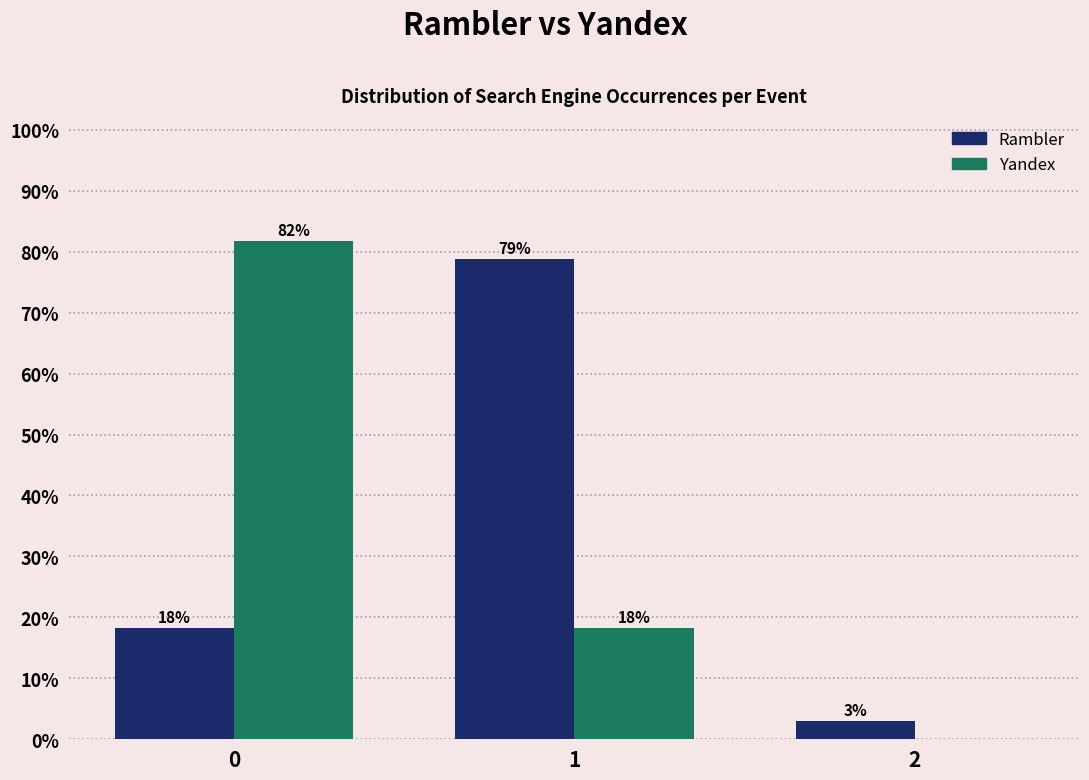

What is the total value across all series at 2?

3.0